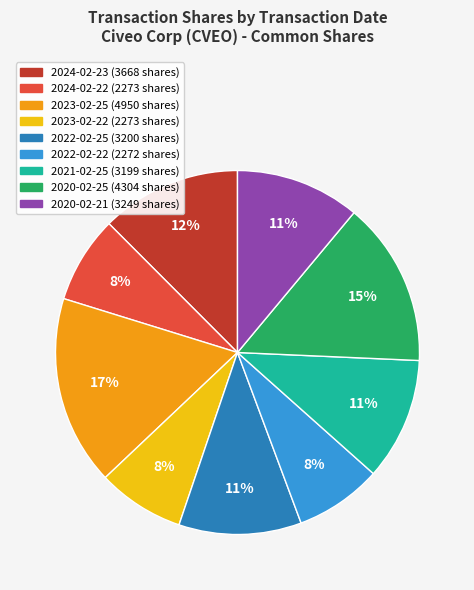

To the nearest percent, what percentage of the pie is 2023-02-22?

8%